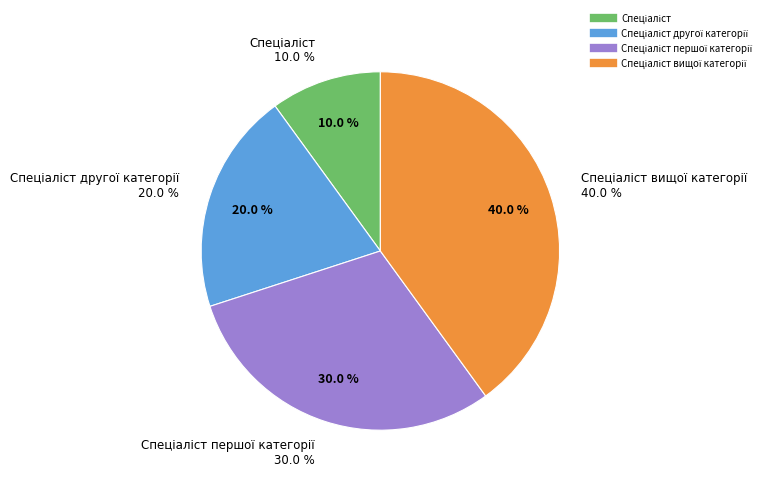

Does Спеціаліст represent more than half of the total?

No